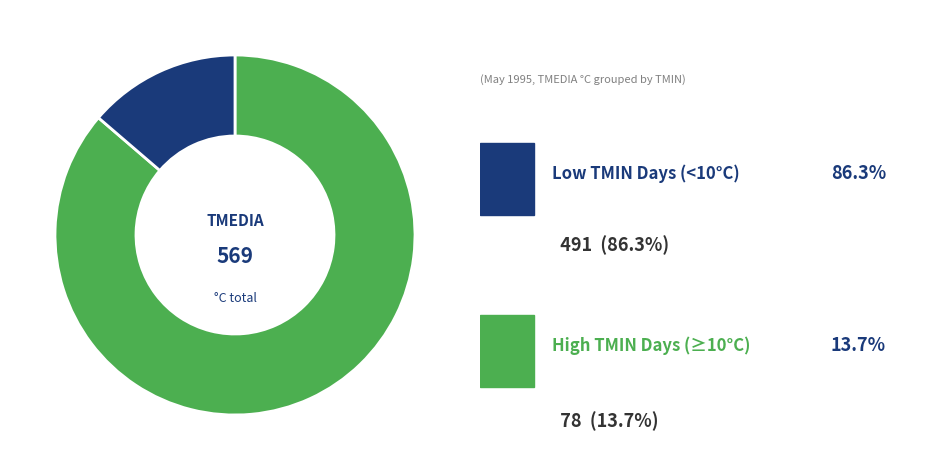

Is there any slice that represents more than half of the pie?

Yes